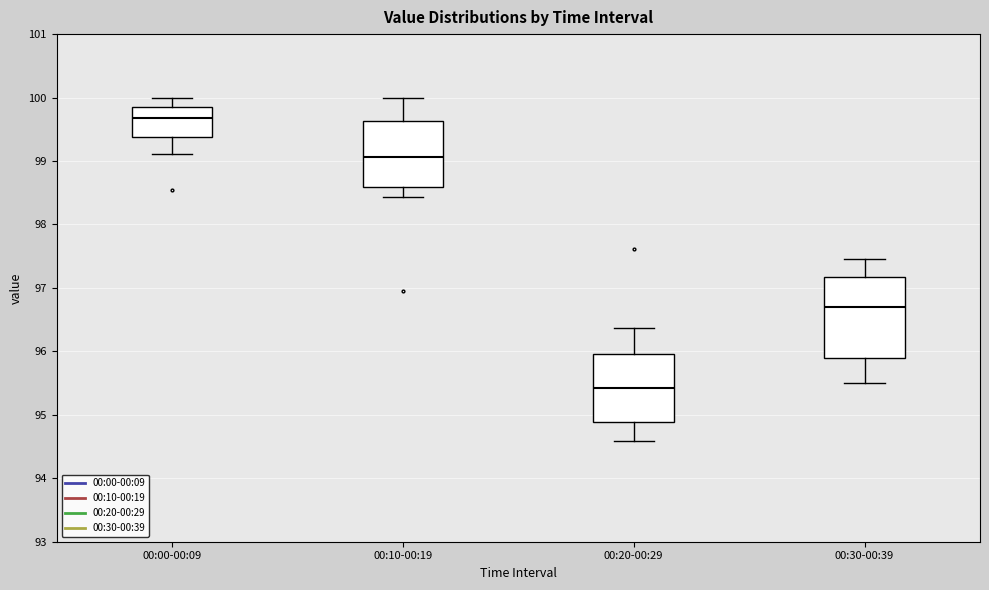

Where does the median line of the box for 00:10-00:19 sit on the y-axis? The values are not printed on the chart, so give them approximately, as read against the axis.

99.1